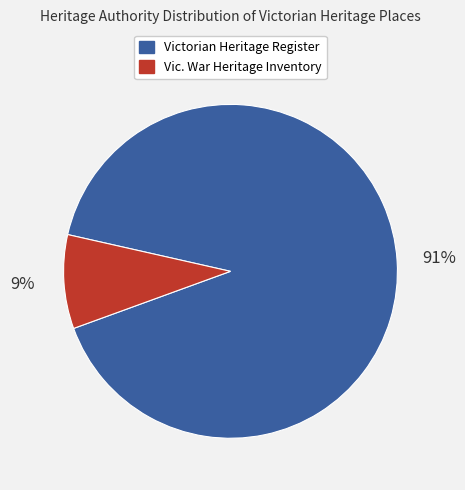

Is there a majority slice in this chart?

Yes